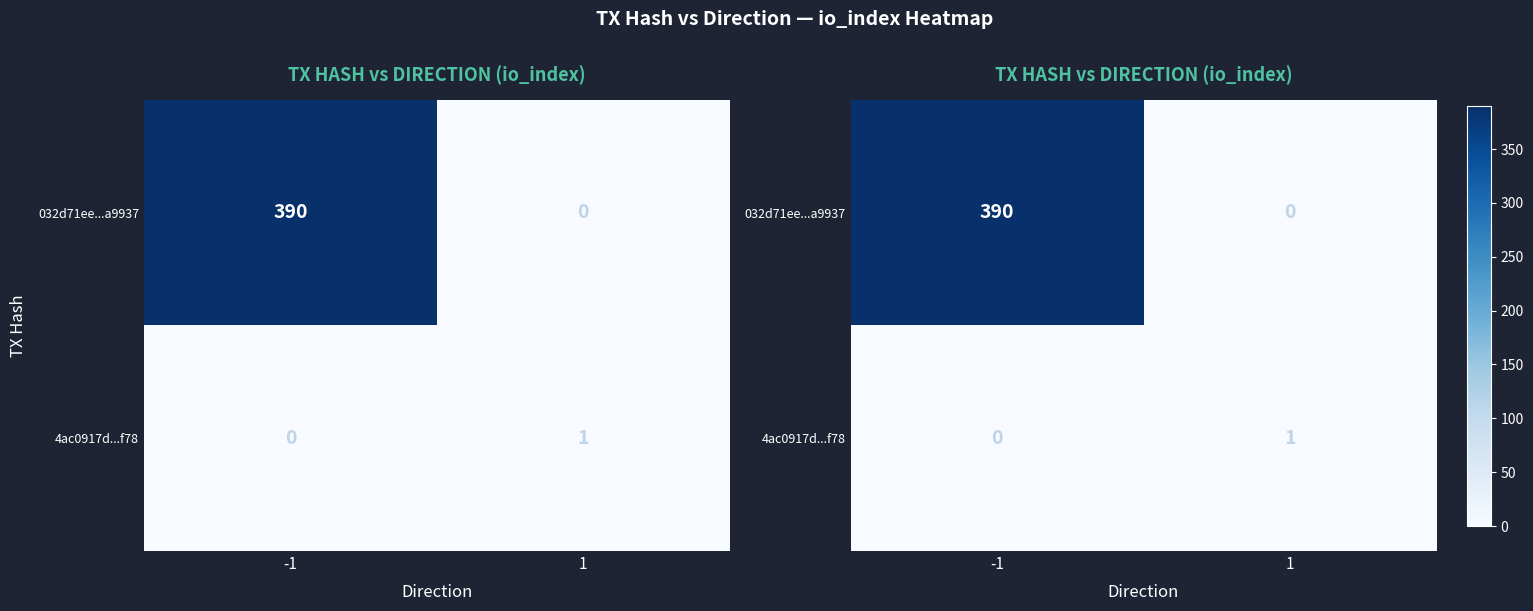

The value of 032d71ee...a9937 at -1 is 390. True or false?

True